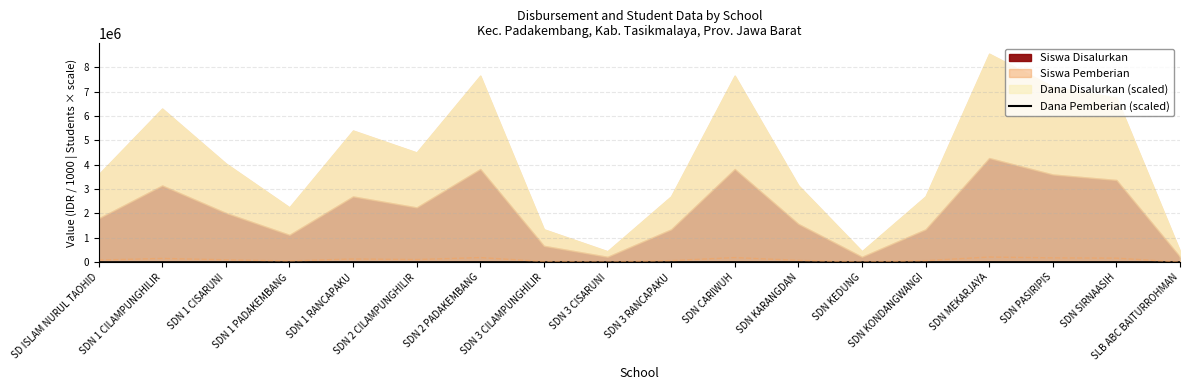

What is the average value?

2088